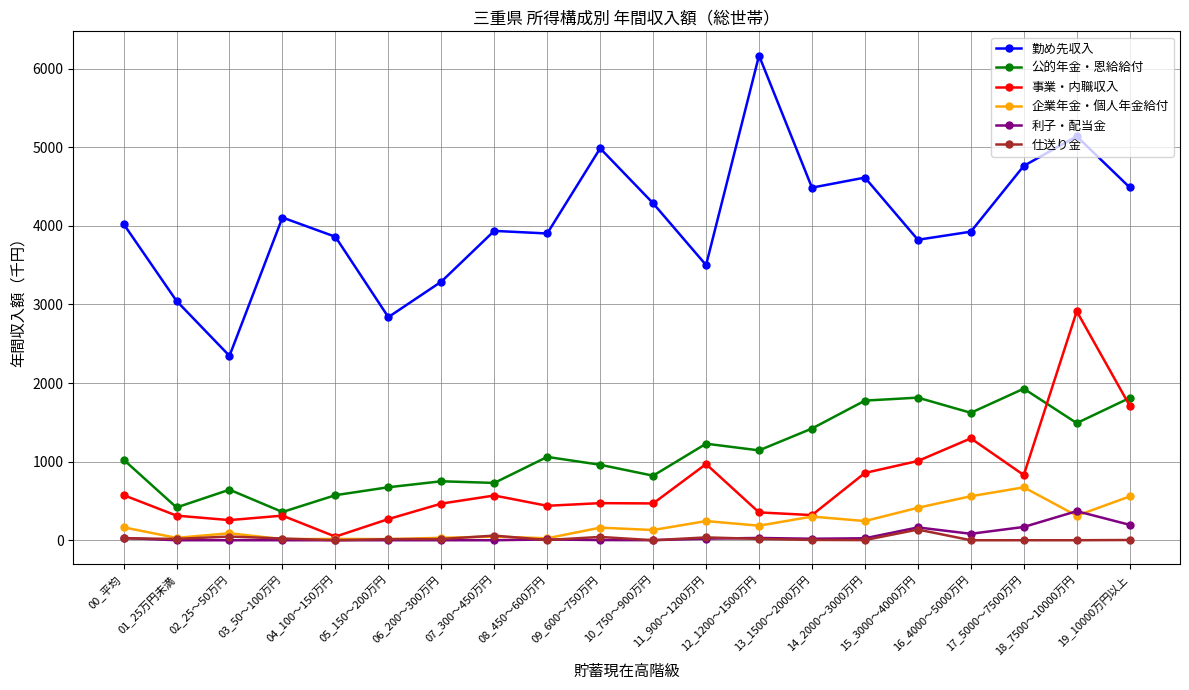

Which series has the widest spread of values?

勤め先収入